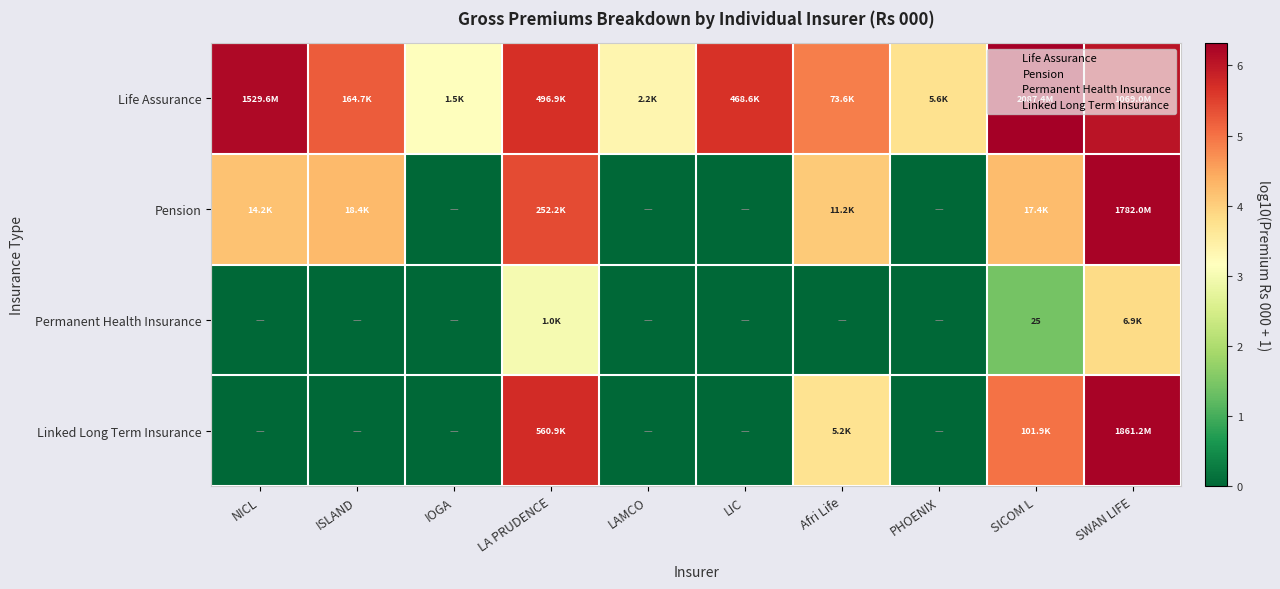

The value of Linked Long Term Insurance at IOGA is 0.0. True or false?

True